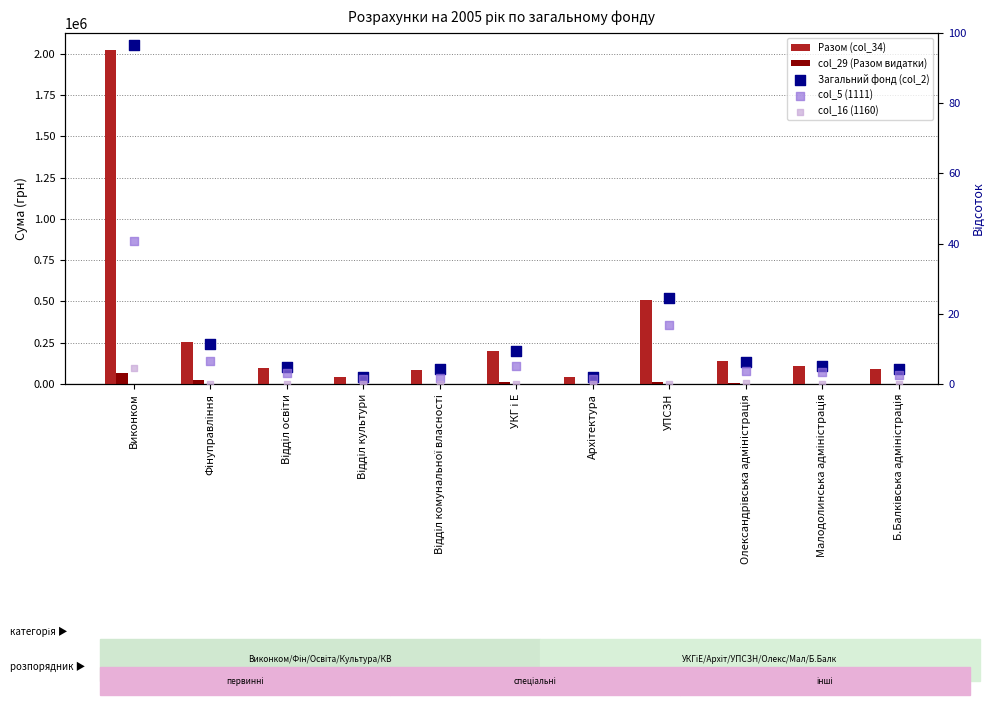

What are all the series names shown in the legend?

Разом (col_34), col_29 (Разом видатки), Загальний фонд (col_2), col_5 (1111), col_16 (1160)